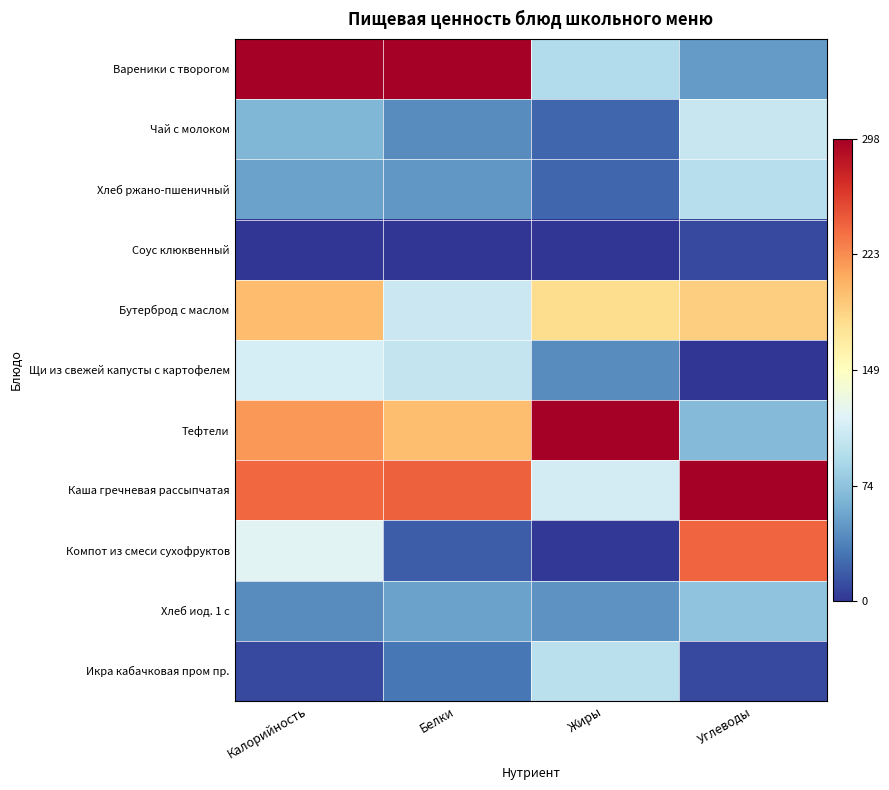

Rank the series at Белки from highest to lowest value.

Вареники с творогом, Каша гречневая рассыпчатая, Тефтели, Бутерброд с маслом, Щи из свежей капусты с картофелем, Хлеб иод. 1 с, Хлеб ржано-пшеничный, Чай с молоком, Икра кабачковая пром пр., Компот из смеси сухофруктов, Соус клюквенный